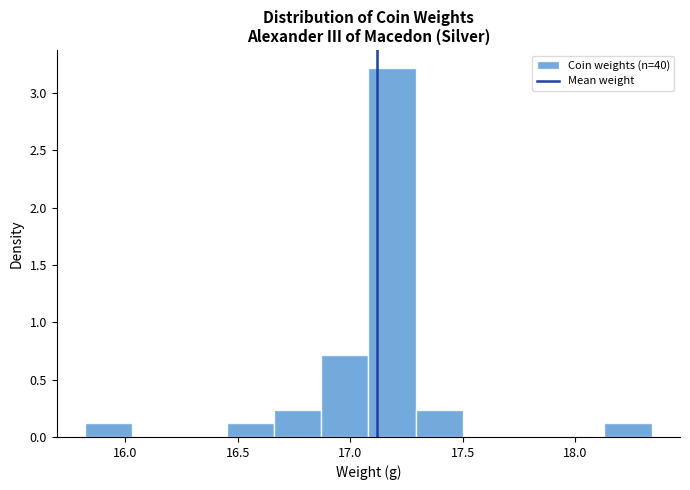

Reading left to right, list every bar in this chart as the range it spans on the x-axis followed by its height. Neither the bar edges nor the heights are printed on the chart, so give them approximately, as read against the axes.

15.82 to 16.03: 0.10
16.03 to 16.24: 0
16.24 to 16.45: 0
16.45 to 16.66: 0.10
16.66 to 16.87: 0.25
16.87 to 17.08: 0.70
17.08 to 17.29: 3.20
17.29 to 17.50: 0.25
17.50 to 17.71: 0
17.71 to 17.92: 0
17.92 to 18.13: 0
18.13 to 18.34: 0.10